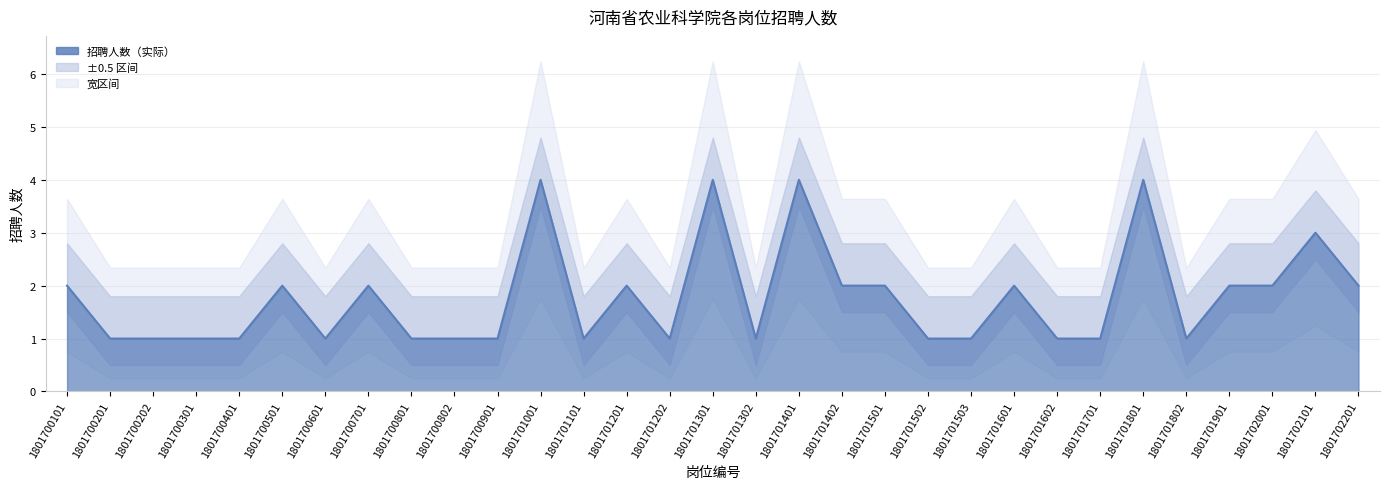

What is the value of the 19th point from the left?

2